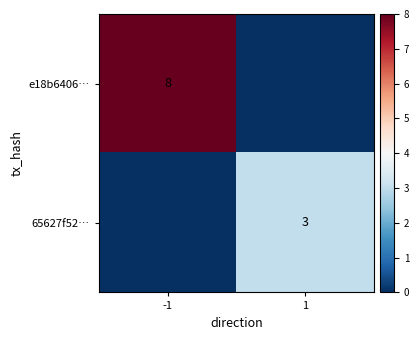

The value of 65627f52… at 1 is 3. True or false?

True